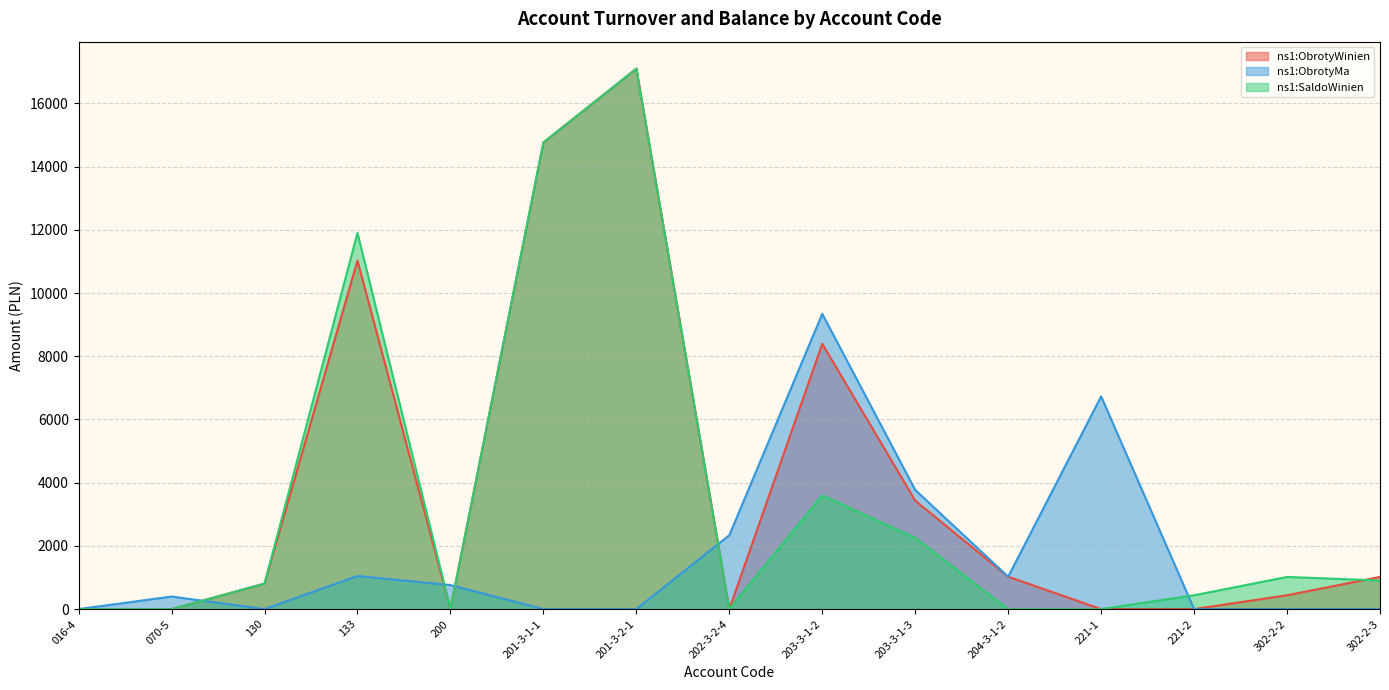

What is the total value across all series at 302-2-3?

1922.1